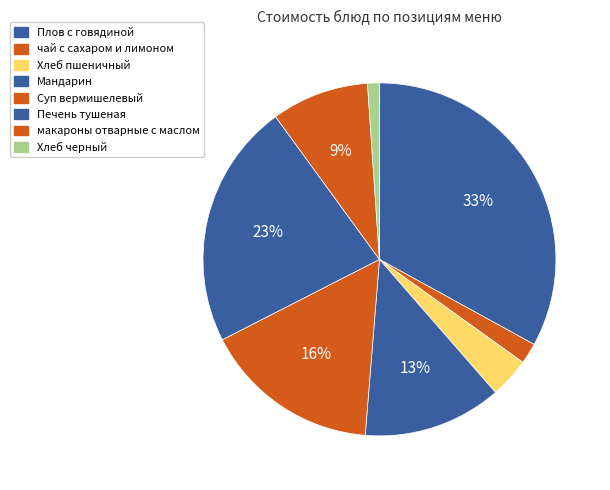

How many segments does this pie chart have?

8